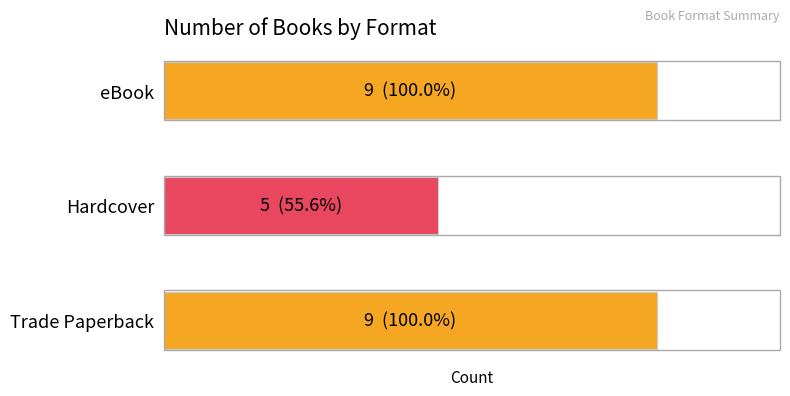

Does the chart contain any negative values?

No